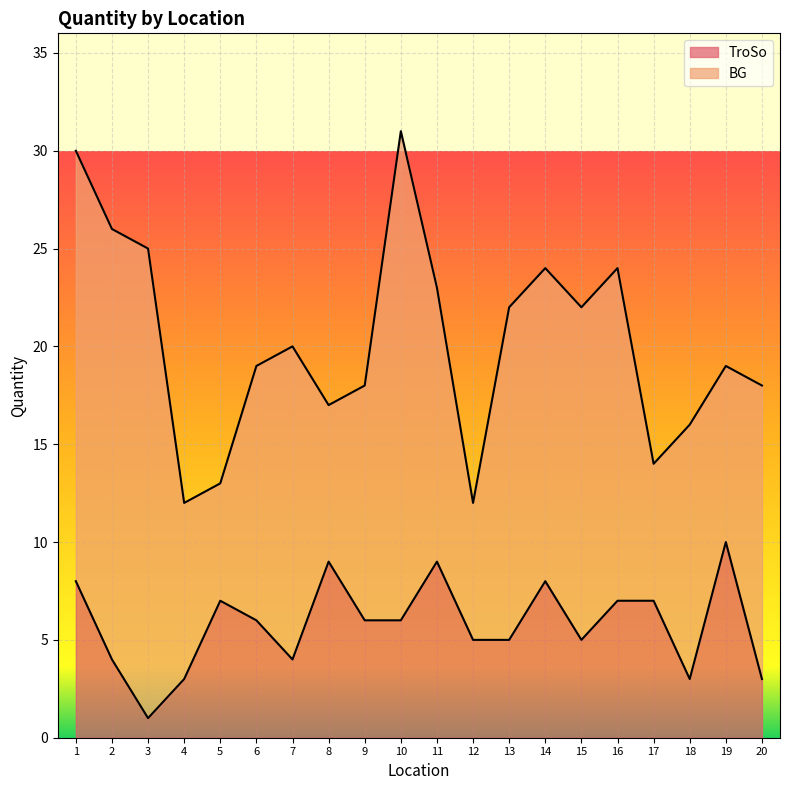

At which label is the value closest to 5?

12